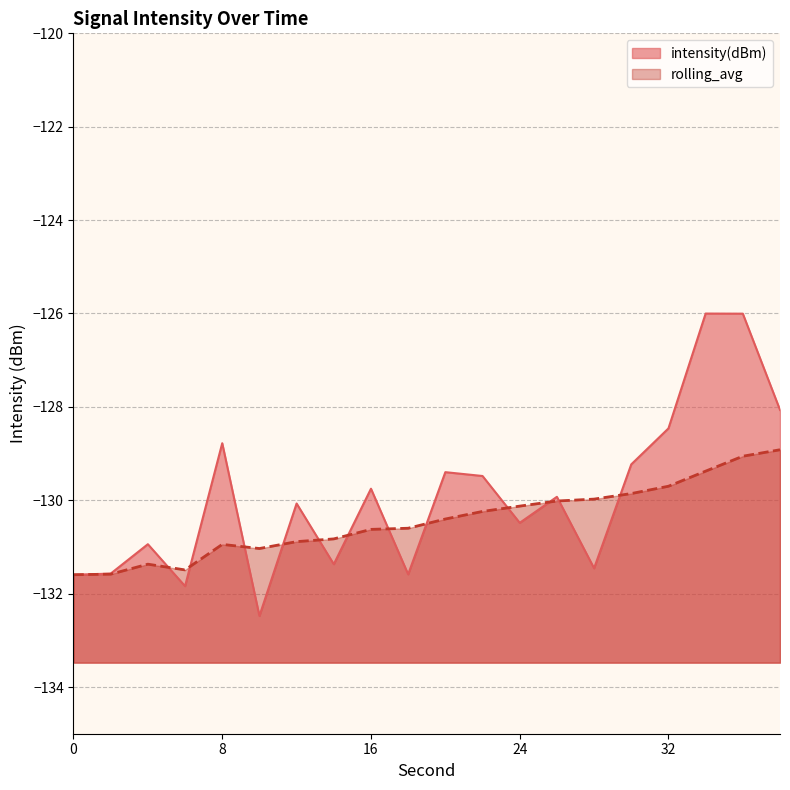

Does the chart display data point markers on the line(s)?

No